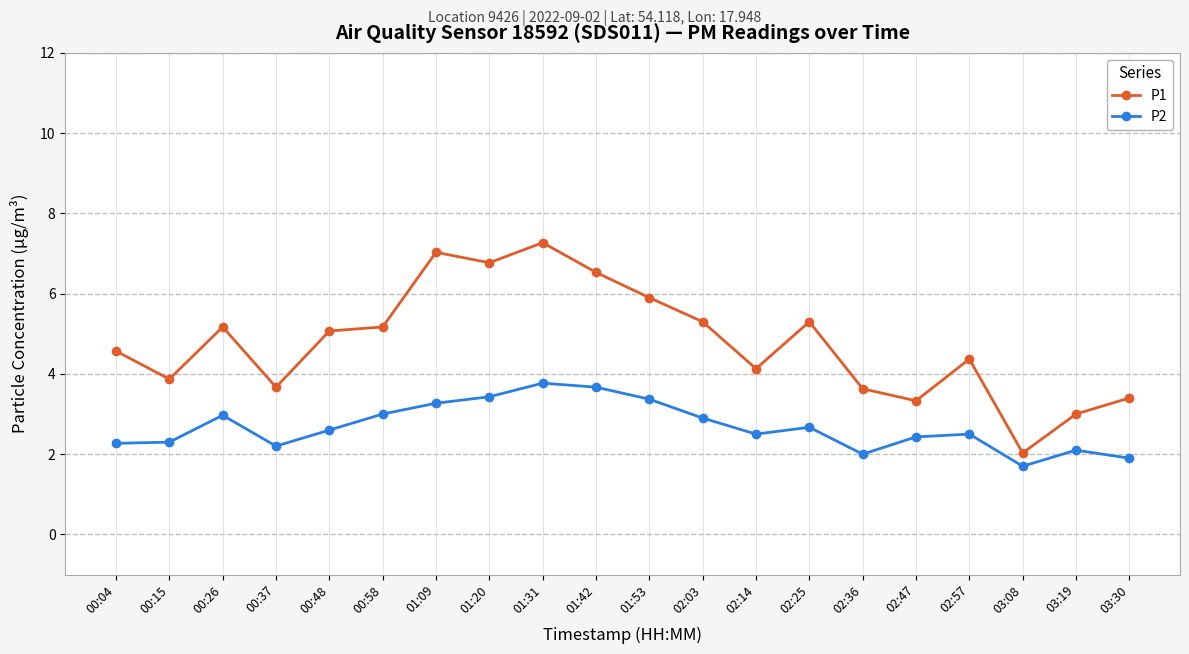

Does the chart have visible grid lines?

Yes